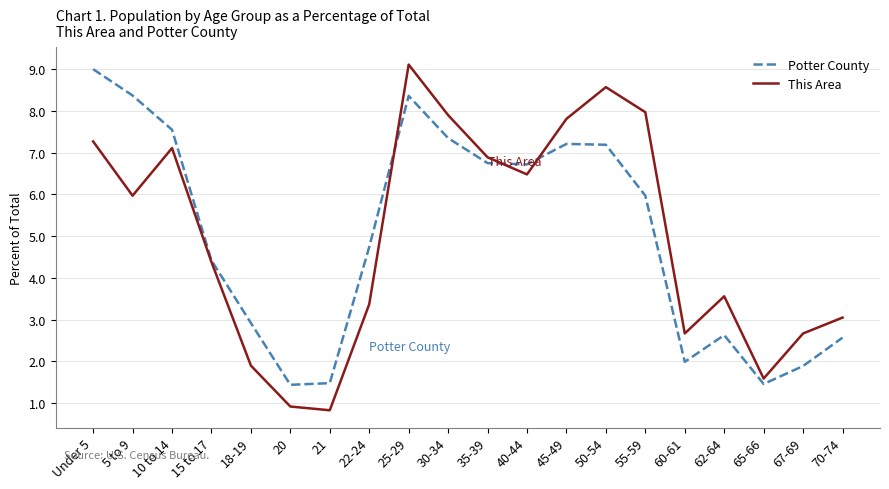

Is it true that Potter County equals 1.5 at 65-66?

True